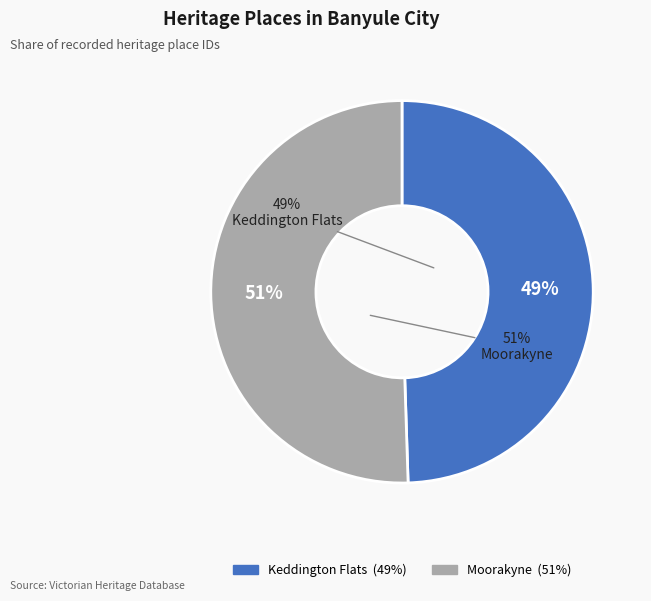

How many segments does this pie chart have?

2